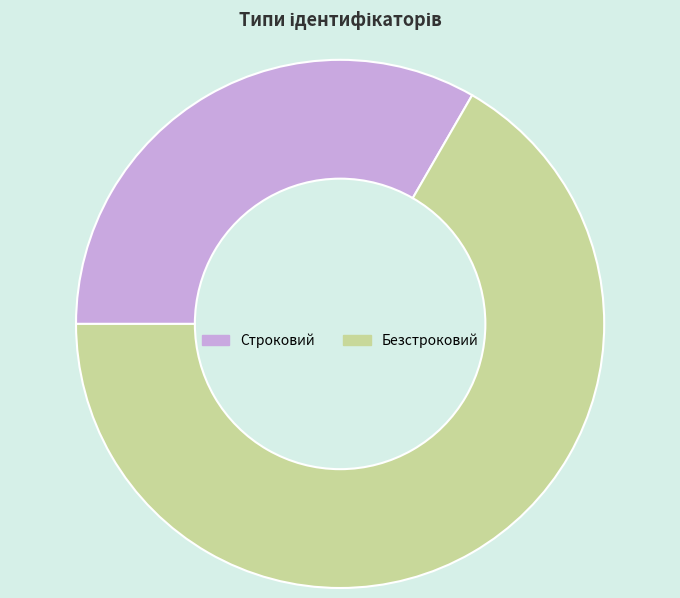

Combined, do Безстроковий and Строковий account for over 50%?

Yes